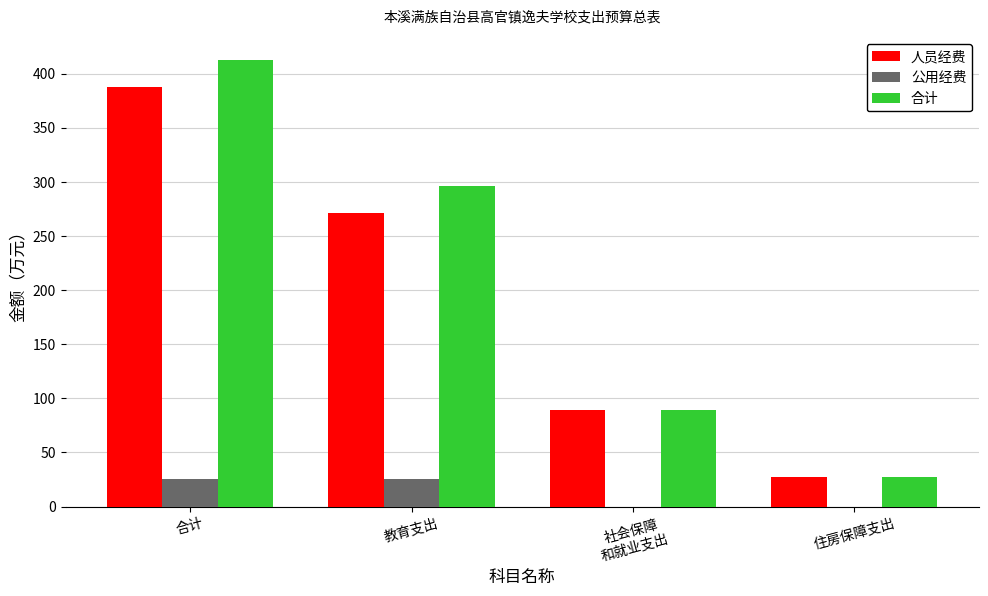

What are all the series names shown in the legend?

人员经费, 公用经费, 合计